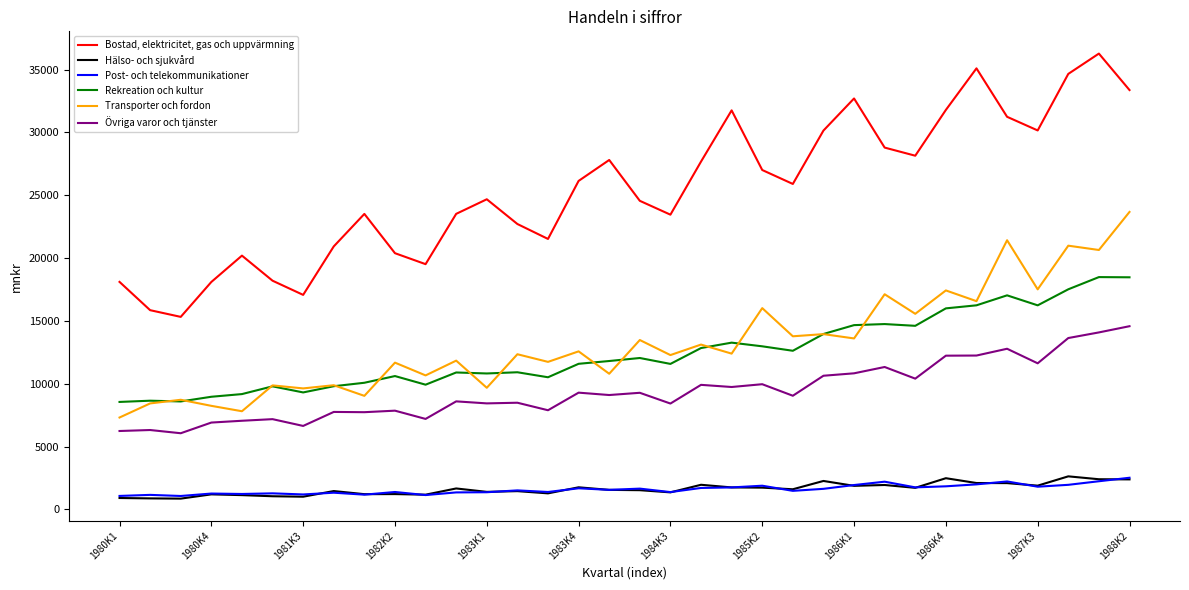

List the series in order of their peak value, highest first.

Bostad, elektricitet, gas och uppvärmning, Transporter och fordon, Rekreation och kultur, Övriga varor och tjänster, Hälso- och sjukvård, Post- och telekommunikationer